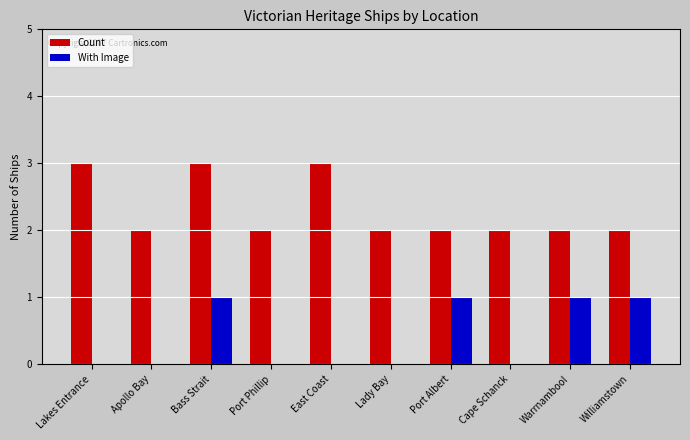

Between Port Phillip and Williamstown, which series saw the biggest shift?

With Image